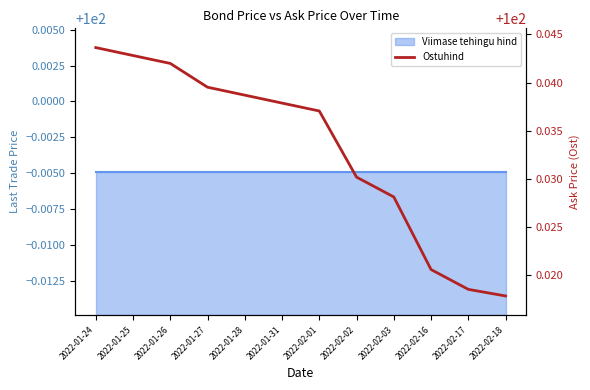

True or false: there are more than 0 points higher than both neighbors.

False